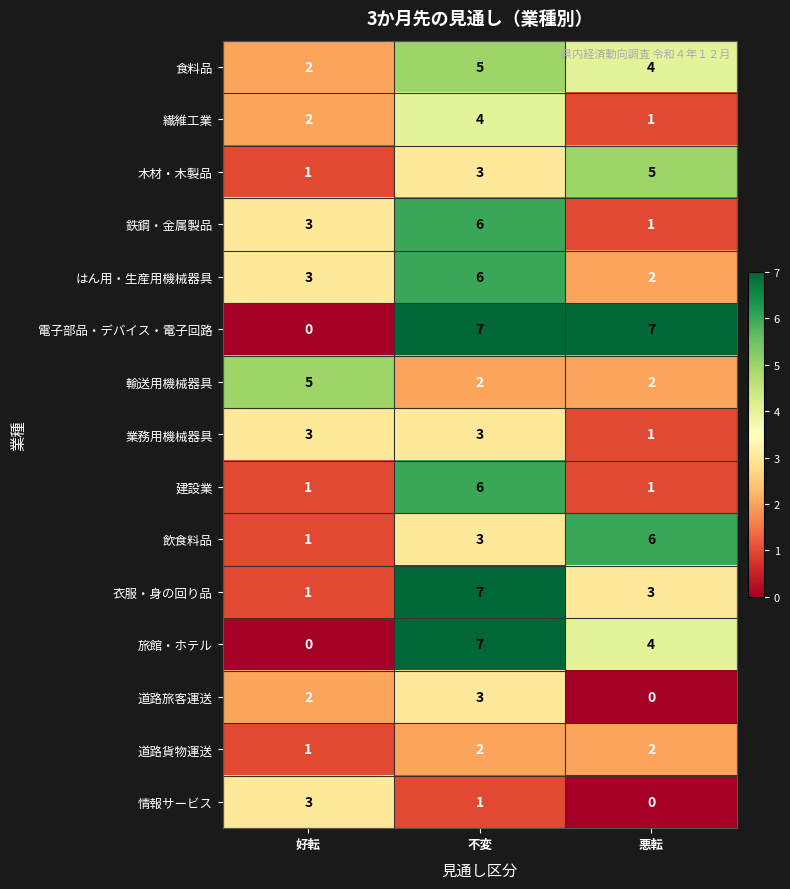

The 衣服・身の回り品 series shows 1 at 不変. True or false?

False